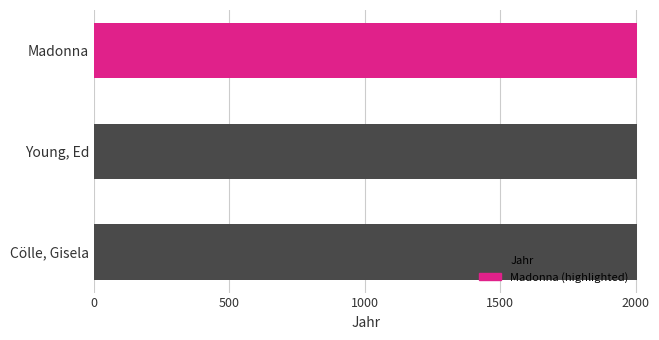

Approximately how many times larger is the value at Madonna compared to Cölle, Gisela?

1.0